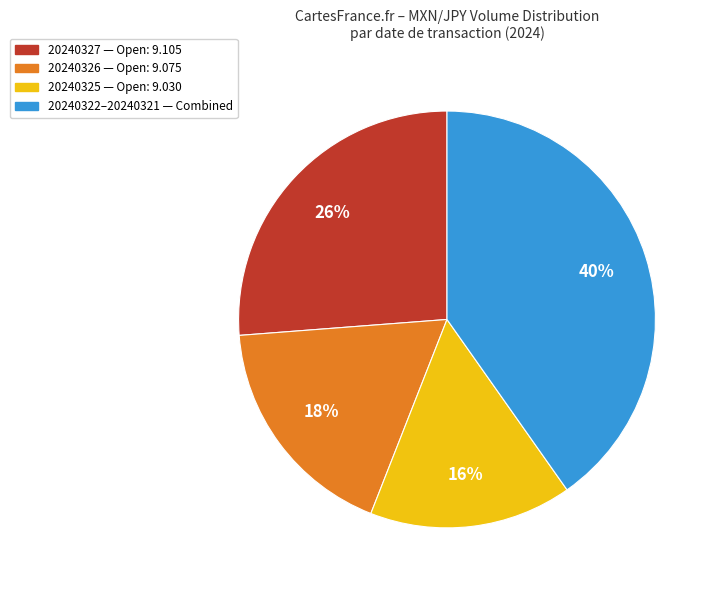

To the nearest percent, what is the average slice percentage?

25%